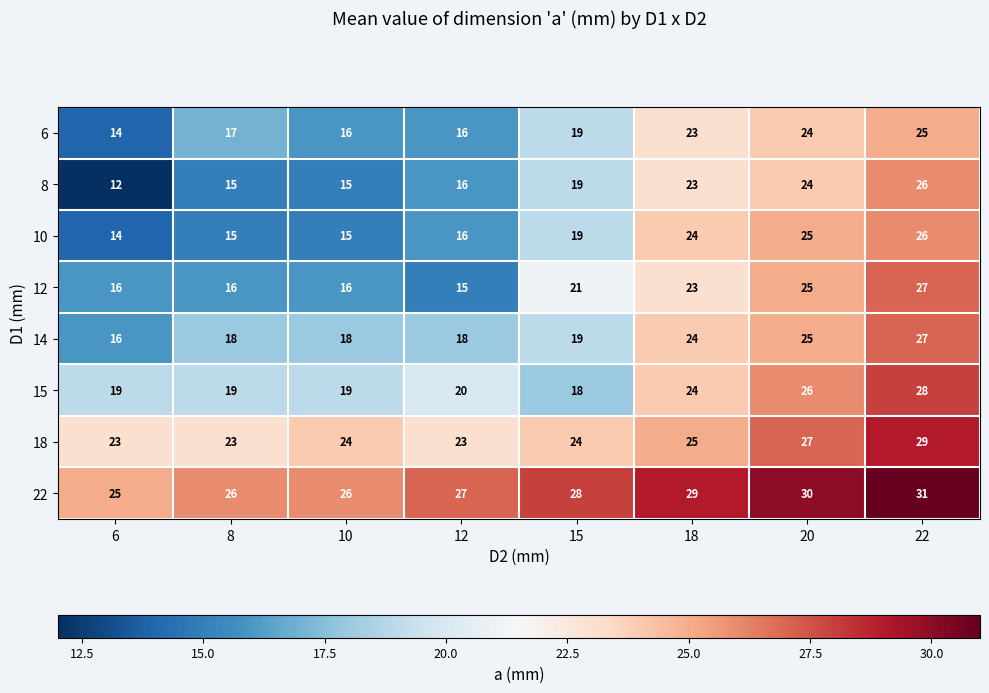

What is the total value across all series at 22?

219